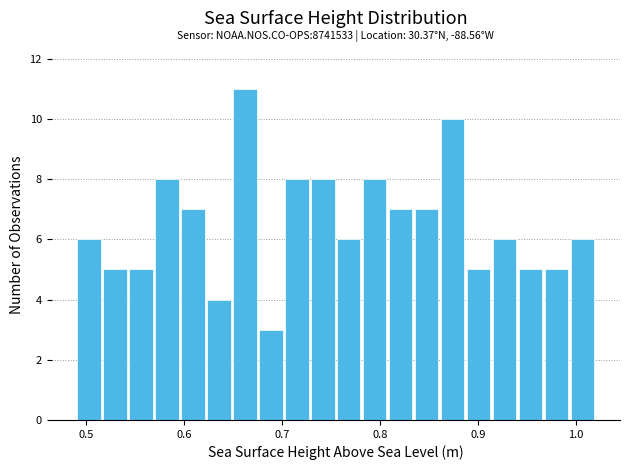

Around what value on the x-axis is the tallest bar? Give the approximate position of its centre, as read against the axis.

0.66